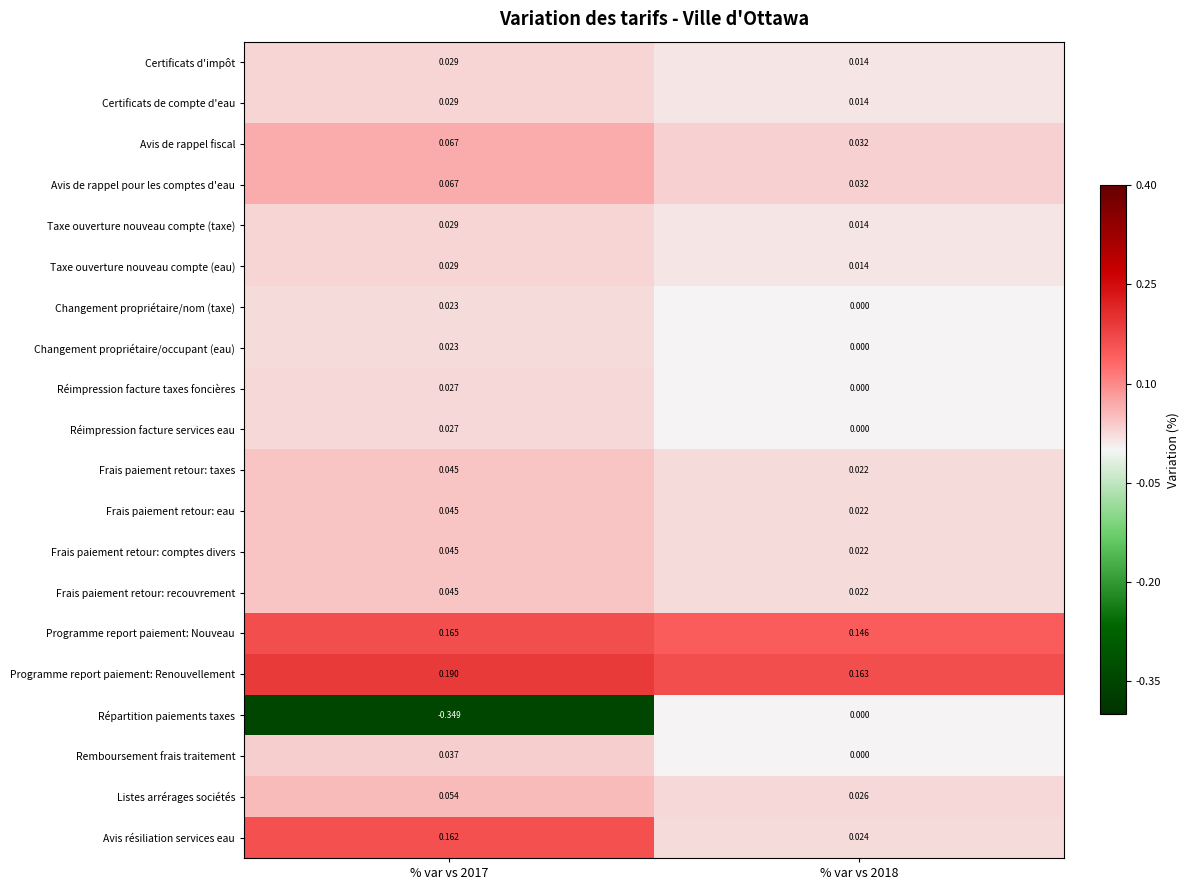

Is the value of Programme report paiement: Renouvellement at % var vs 2018 greater than the value of Certificats de compte d'eau at % var vs 2018?

Yes